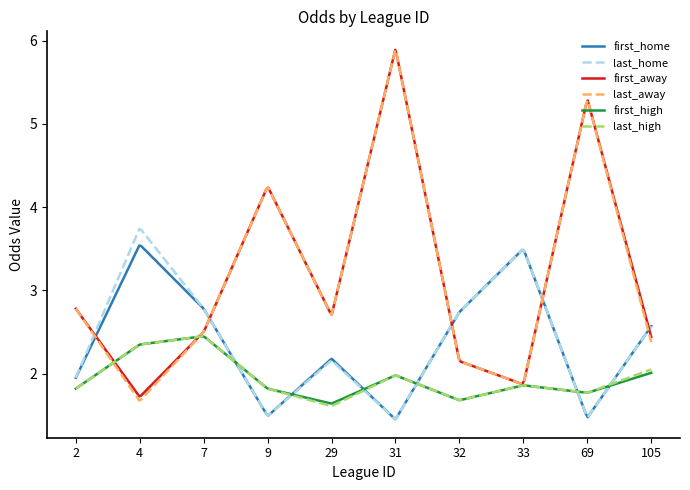

What is the smallest value displayed?

1.5